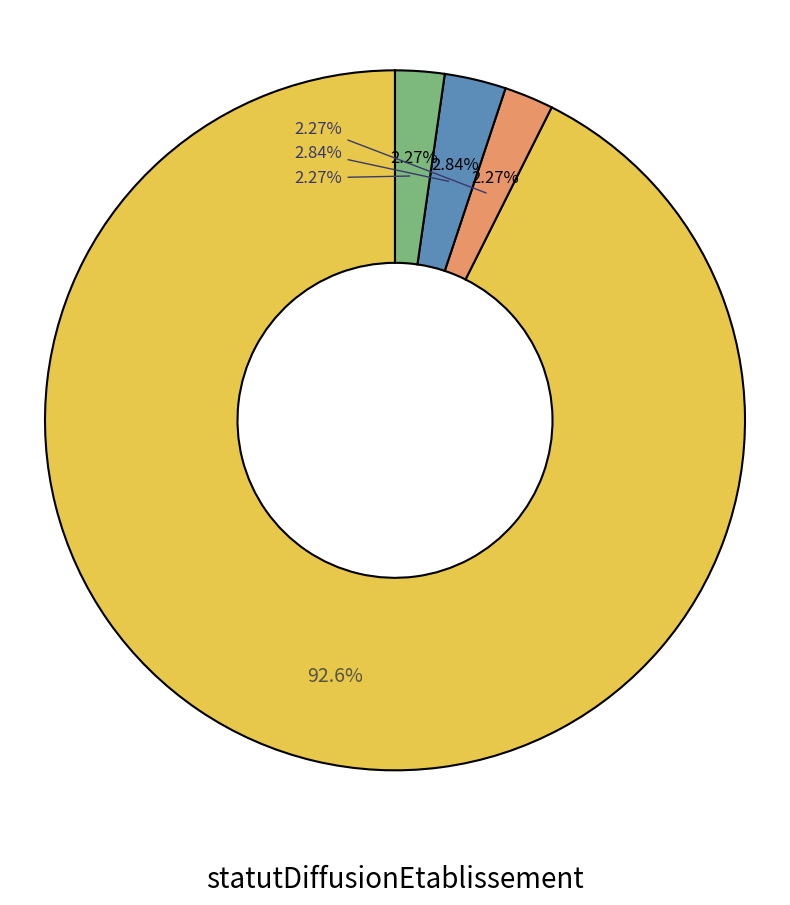

To the nearest percent, what percentage of the pie is O?

93%